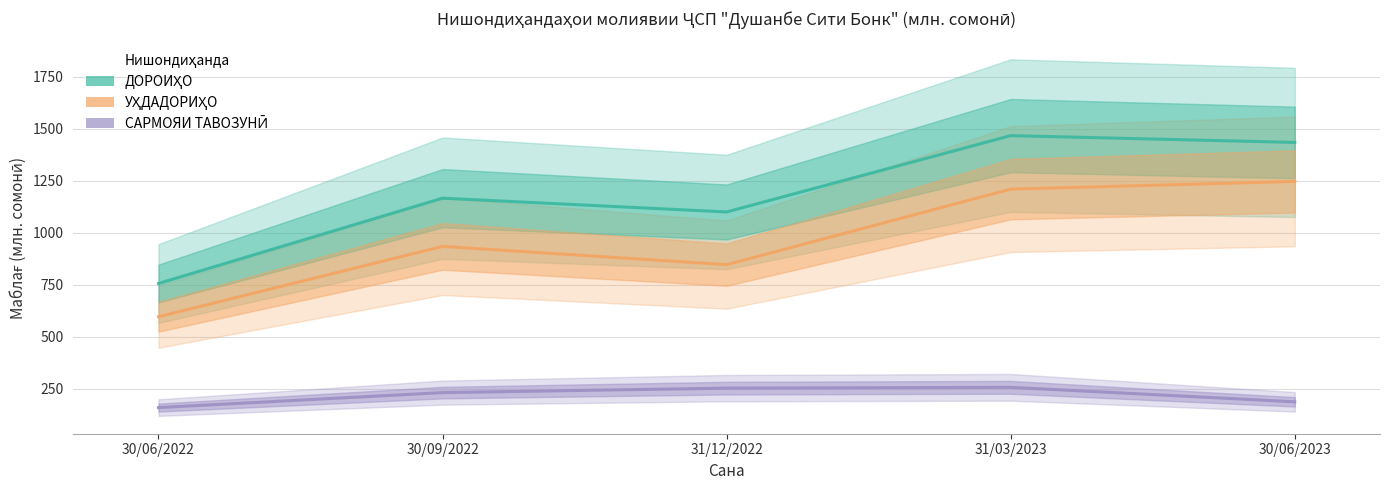

Reading right to left, what are all the values shown in this chart?

ДОРОИҲО: 30/06/2023=1435.3	31/03/2023=1468.0	31/12/2022=1100.8	30/09/2022=1167.0	30/06/2022=756.8
УҲДАДОРИҲО: 30/06/2023=1247.7	31/03/2023=1210.7	31/12/2022=847.4	30/09/2022=935.2	30/06/2022=596.9
САРМОЯИ ТАВОЗУНӢ: 30/06/2023=187.6	31/03/2023=257.3	31/12/2022=253.4	30/09/2022=231.9	30/06/2022=159.8